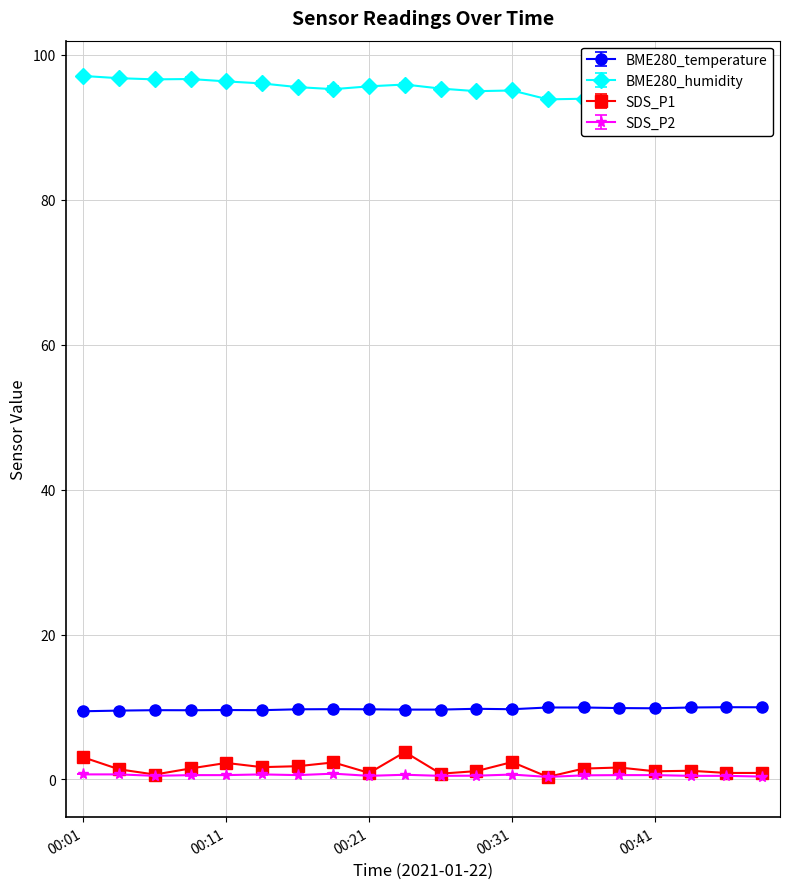

At which label is SDS_P2 closest to 0?

00:33